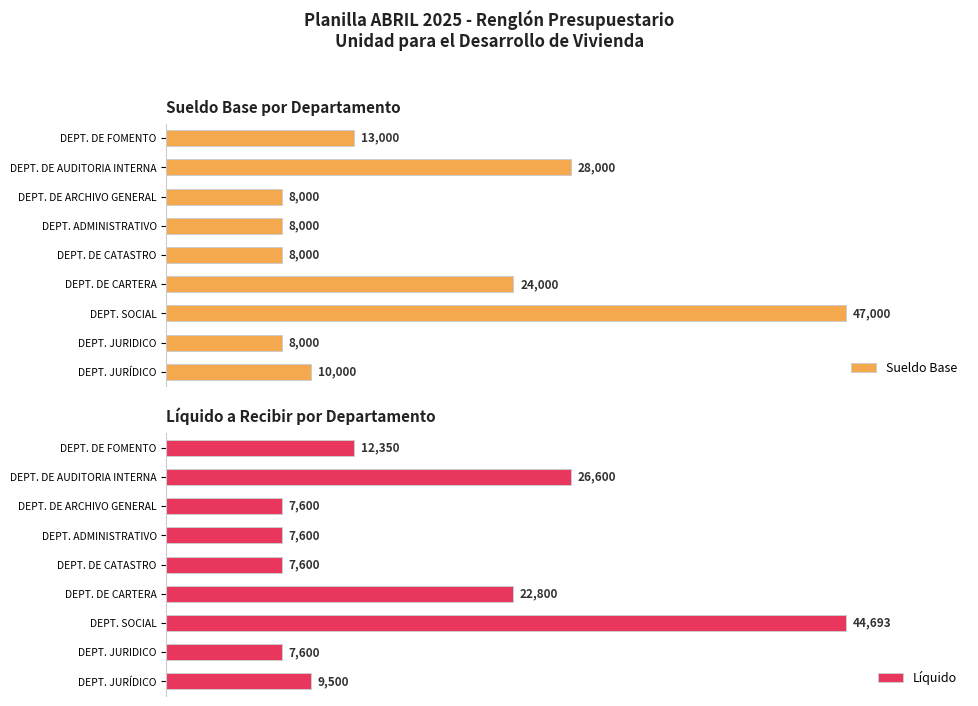

Rank the series by their maximum value, from lowest to highest.

Líquido, Sueldo Base